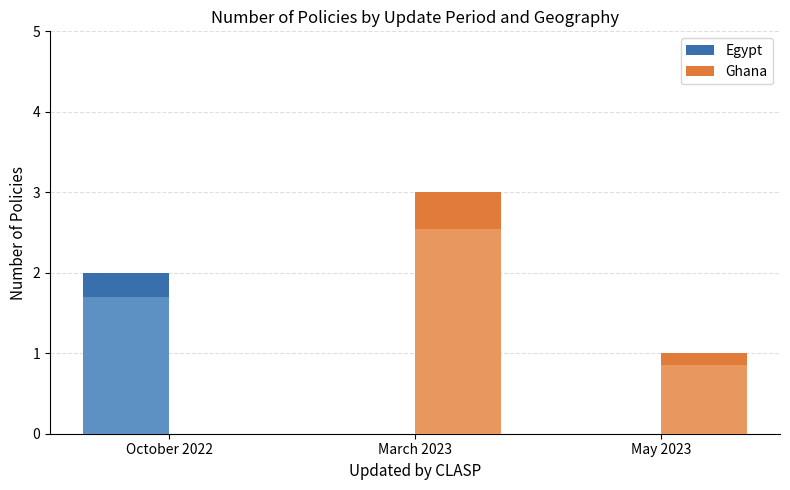

What is the difference between the Egypt values at October 2022 and March 2023?

2